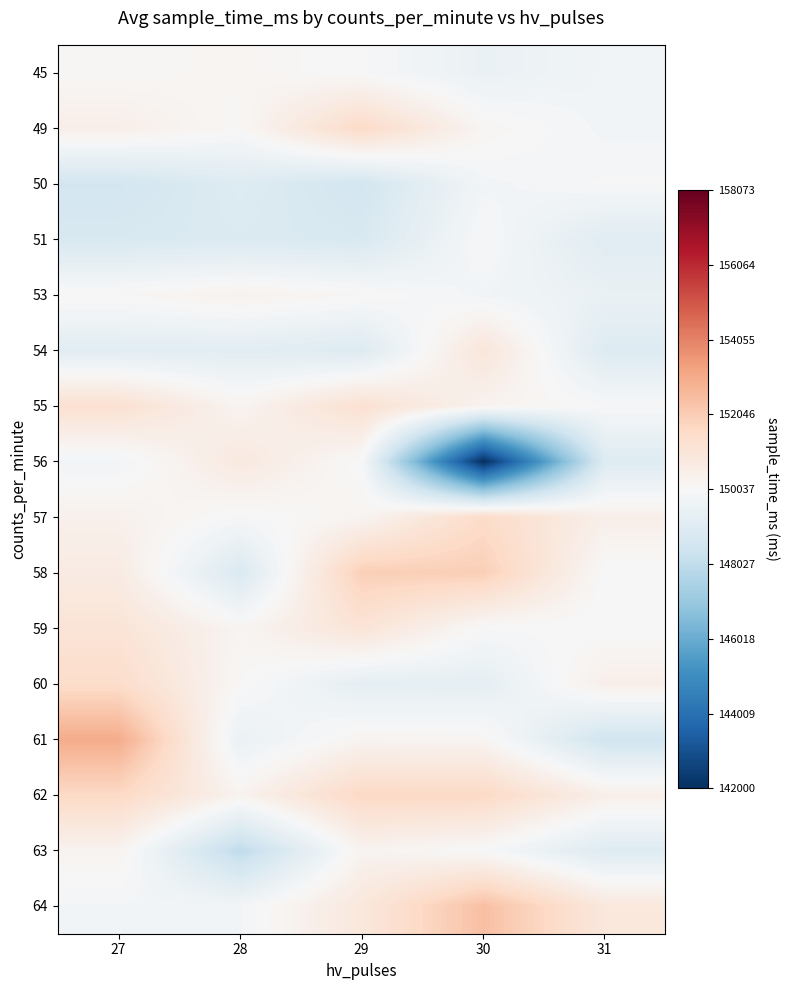

At how many categories does at least one series exceed 149275?

5